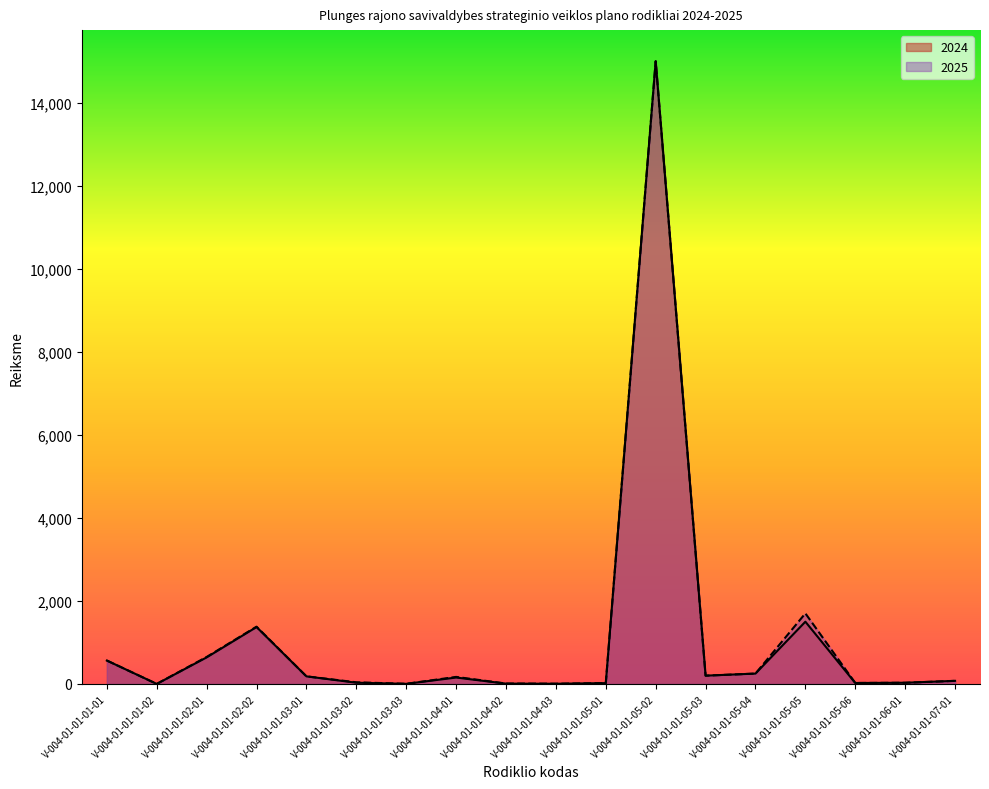

At which category does 2025 reach its first local peak?

V-004-01-01-02-02